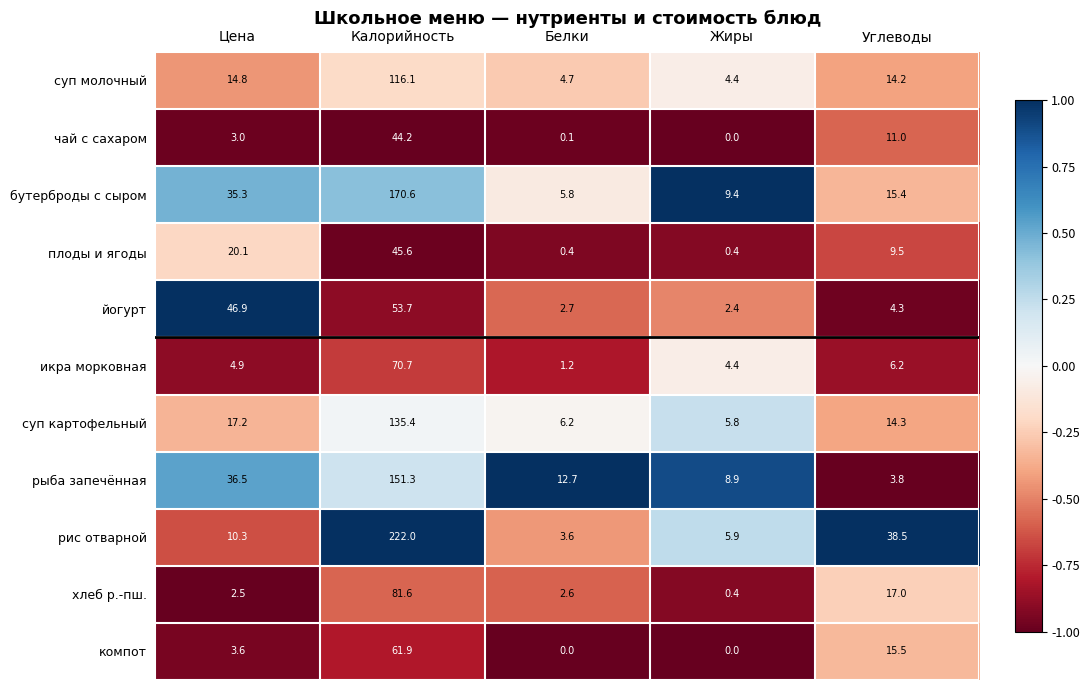

What is the spread (max minus min) of values at Углеводы?

34.7